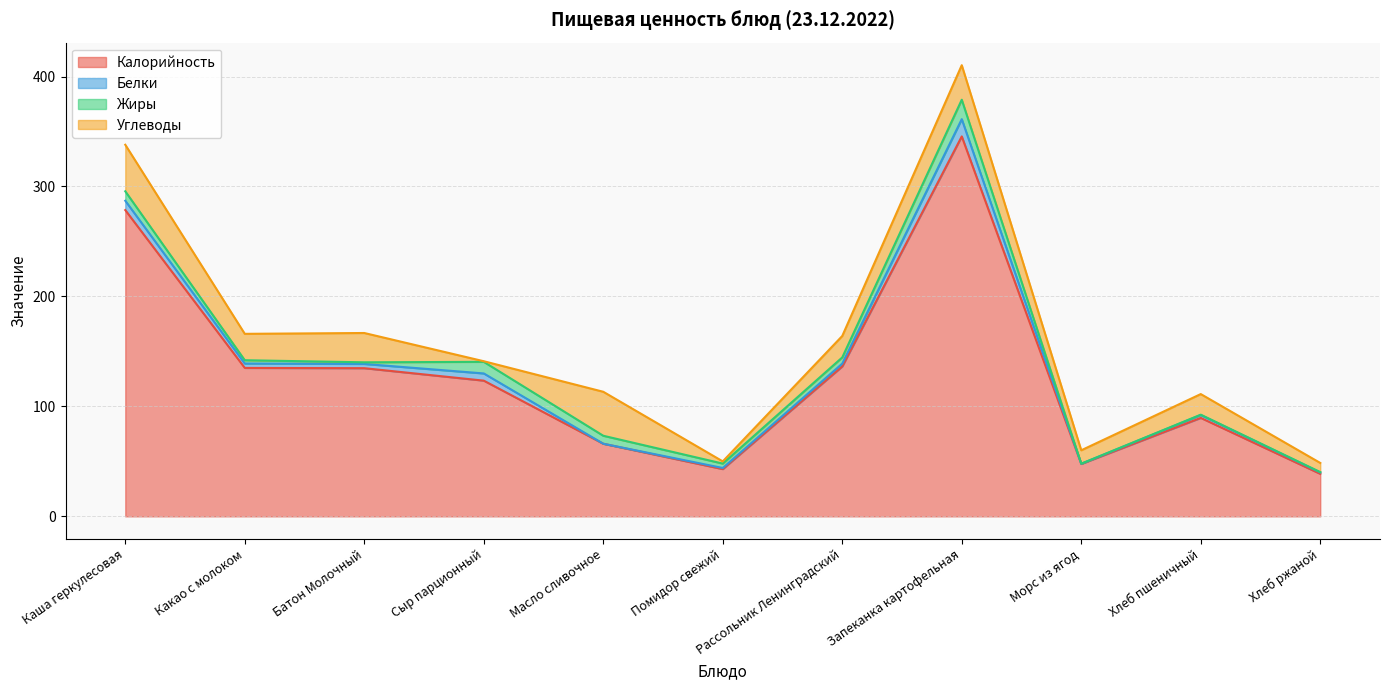

Between Каша геркулесовая and Запеканка картофельная, which series saw the biggest shift?

Калорийность